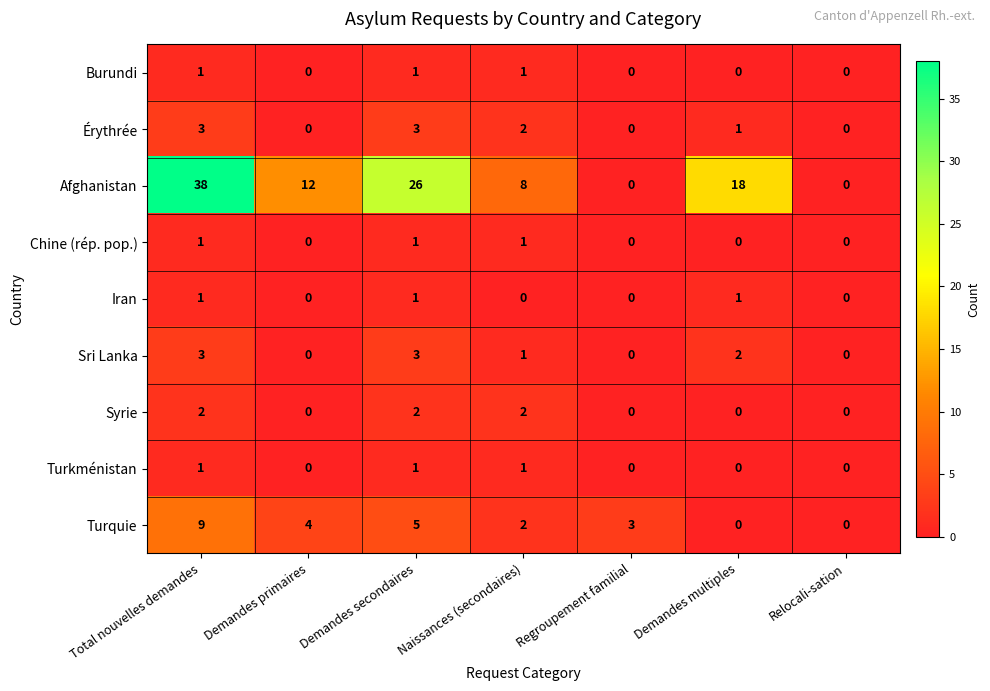

Which category has the highest value across all series?

Total nouvelles demandes